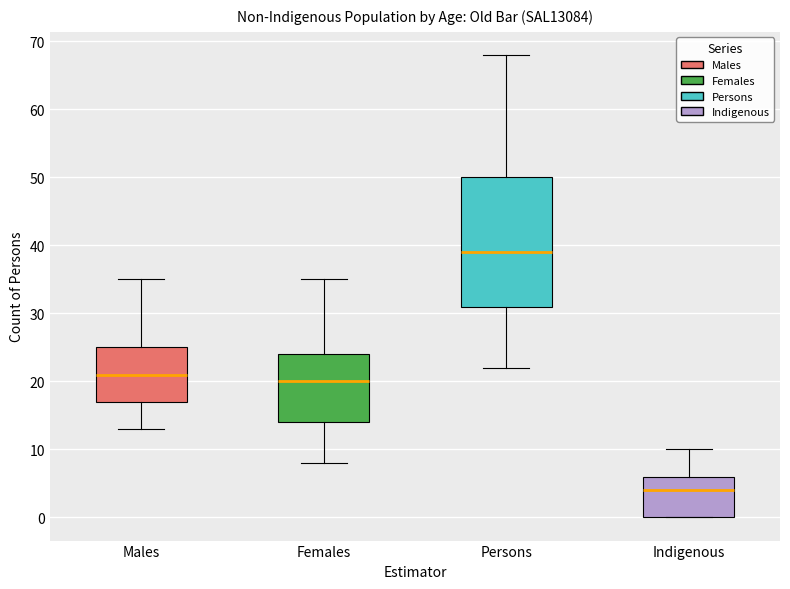

Where does the median line of the box for Indigenous sit on the y-axis? The values are not printed on the chart, so give them approximately, as read against the axis.

4